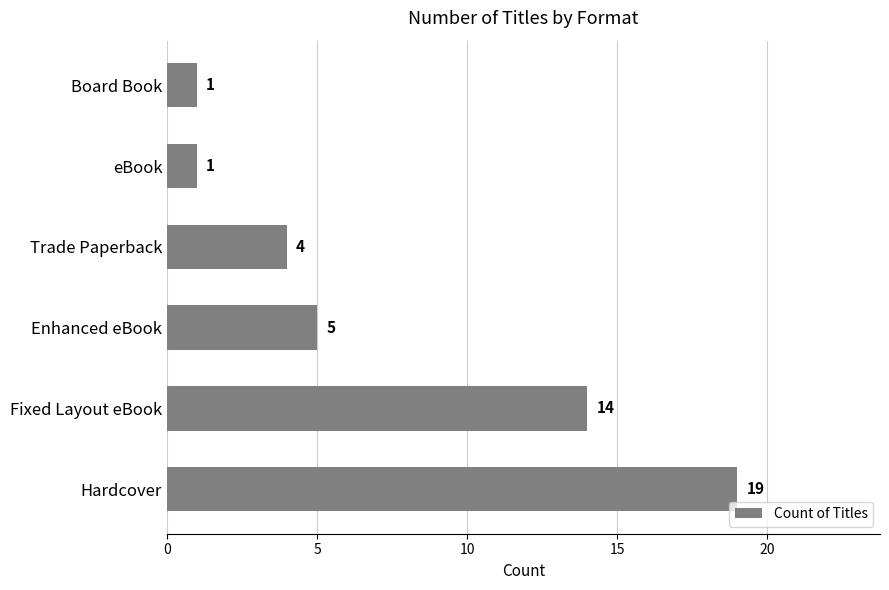

What is the greatest value displayed?

19